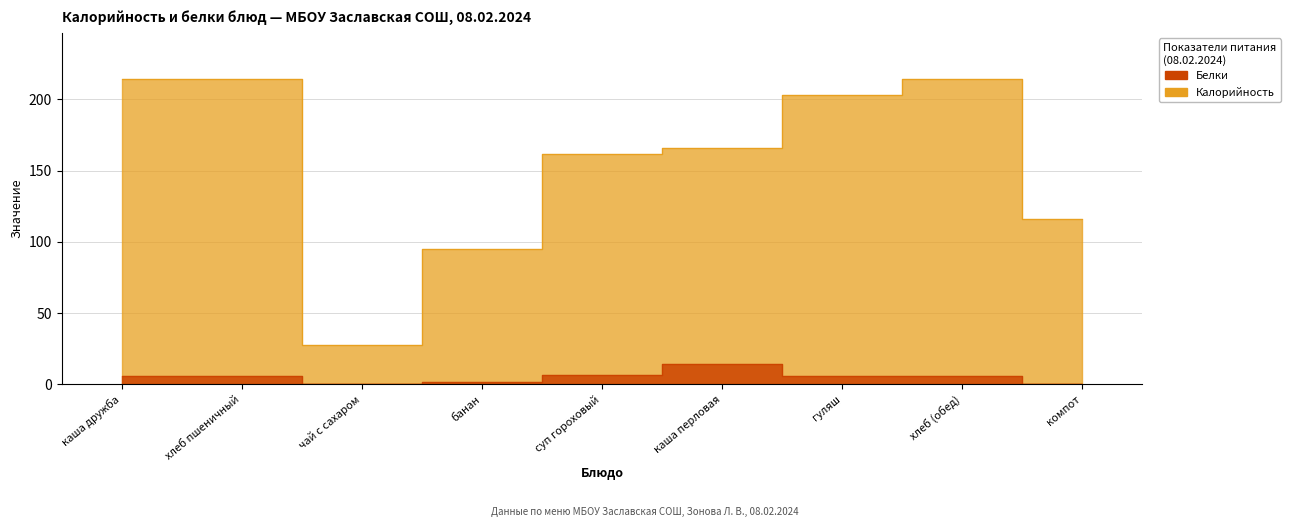

In Белки, how many points are higher than both neighbors (excluding endpoints)?

2